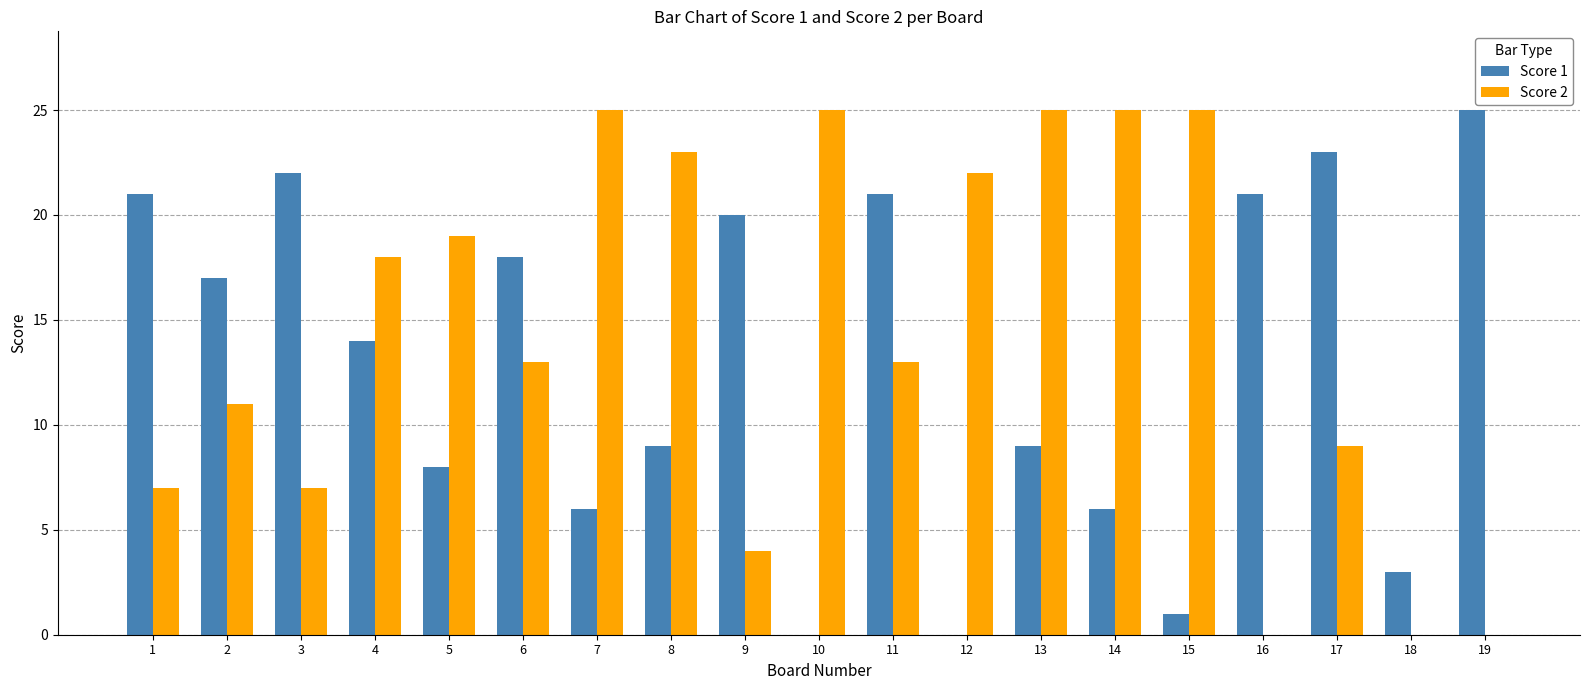

True or false: Score 2 has a value of 45 at 13.

False